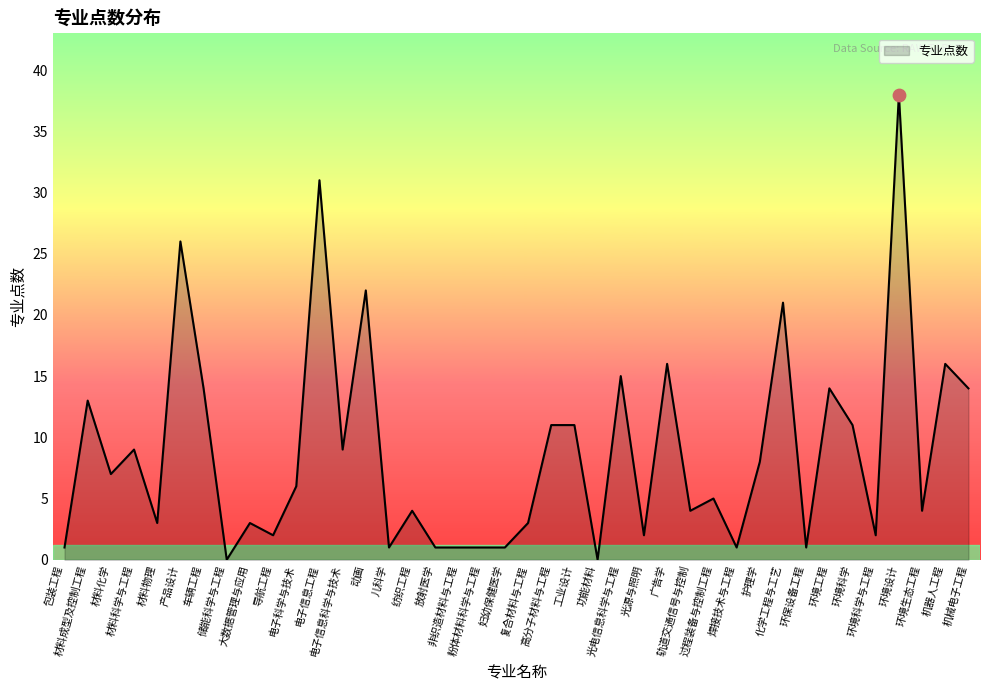

Which has a higher value, 储能科学与工程 or 环境科学?

环境科学